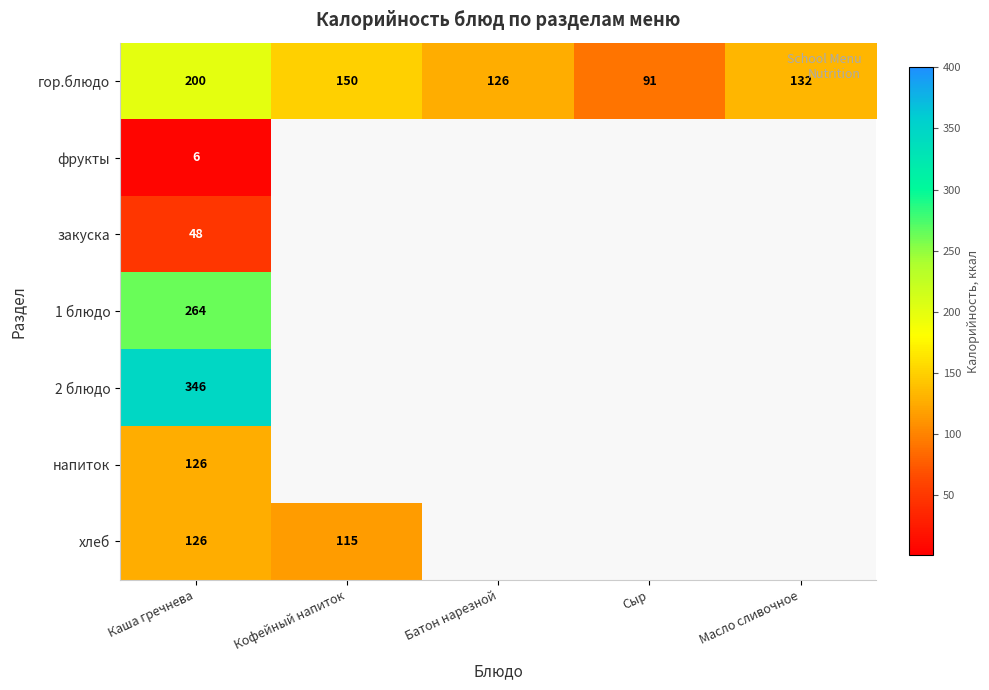

Where is хлеб nearest to the value 120?

Кофейный напиток